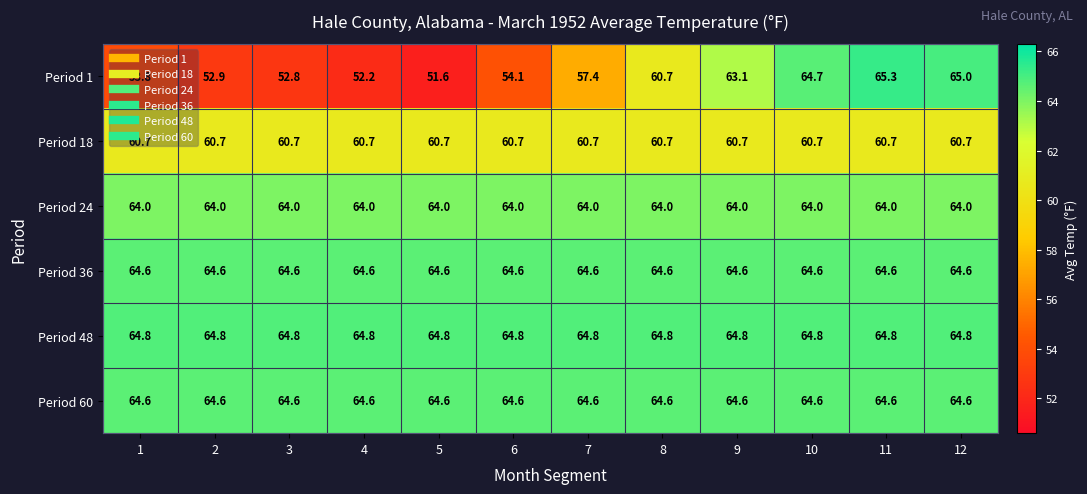

What is the difference between the Period 1 values at 11 and 7?

7.9